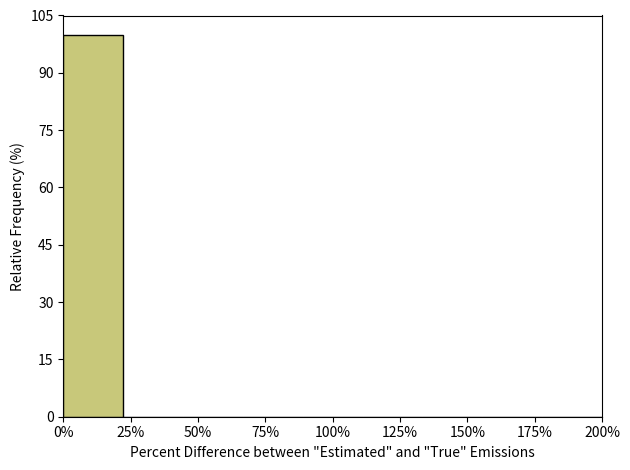

Reading right to left, transcribe all the data shown in this chart.

200%=0	175%=0	150%=0	125%=0	100%=0	75%=0	50%=0	25%=0	0%=100